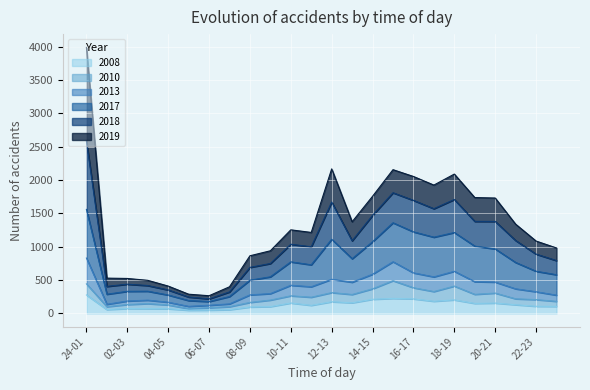

True or false: 2013 and 2018 intersect in this chart.

False